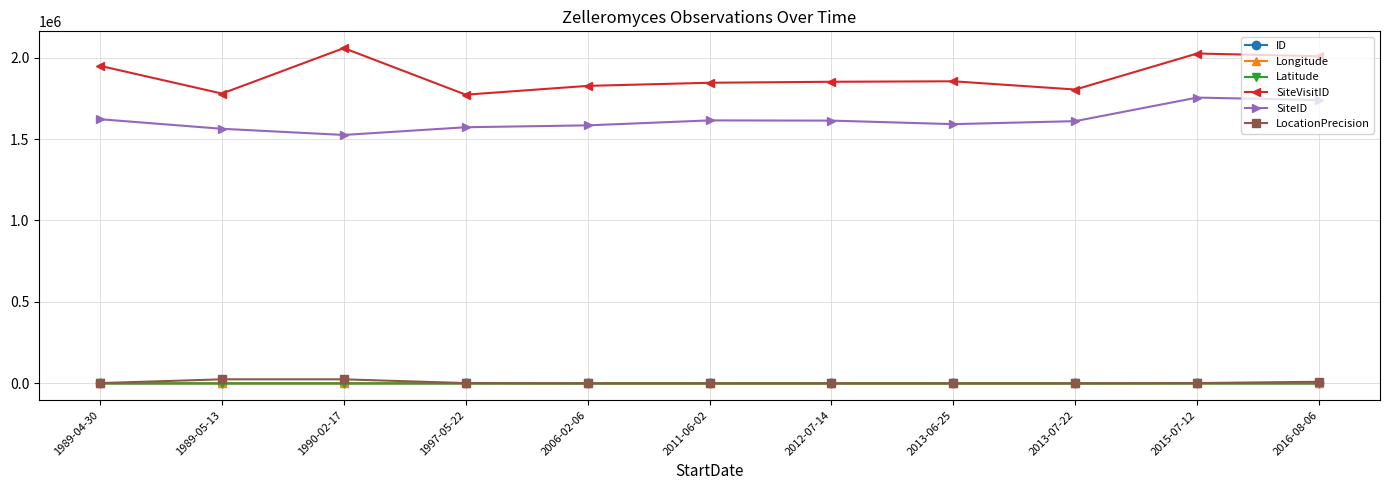

How many data points does each series have?

11